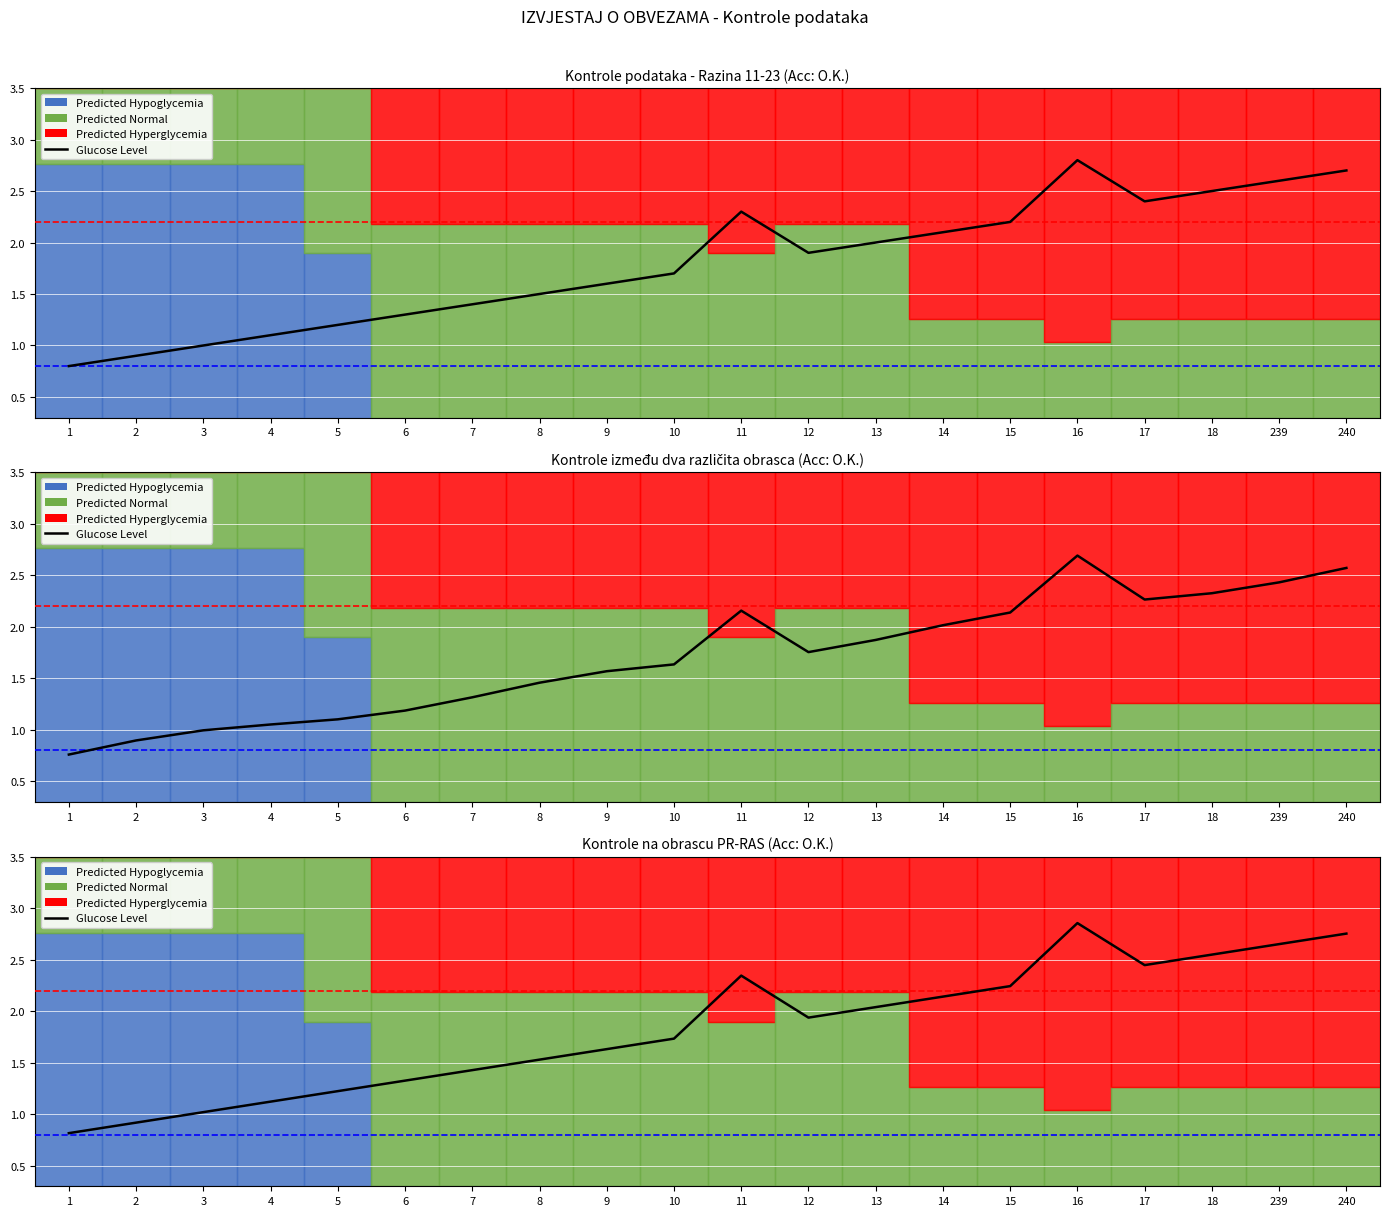

The chart shows a value of 2.3 at 11. True or false?

True